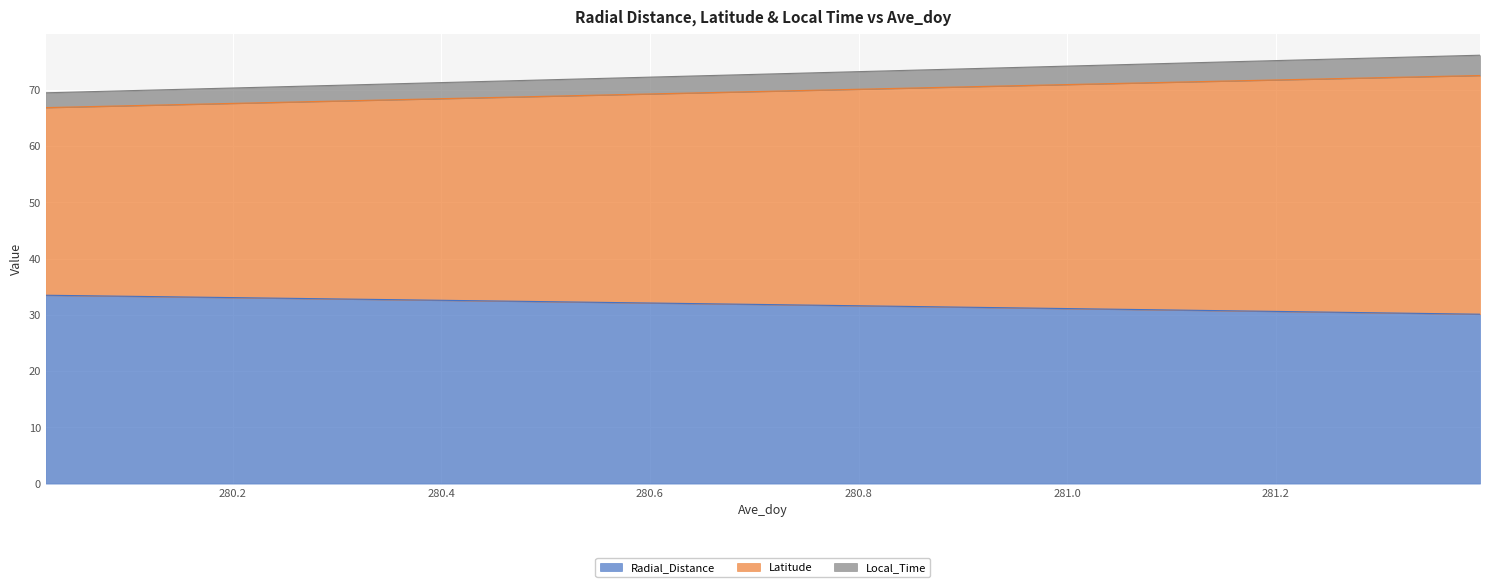

What is the minimum value for Radial_Distance?

30.1